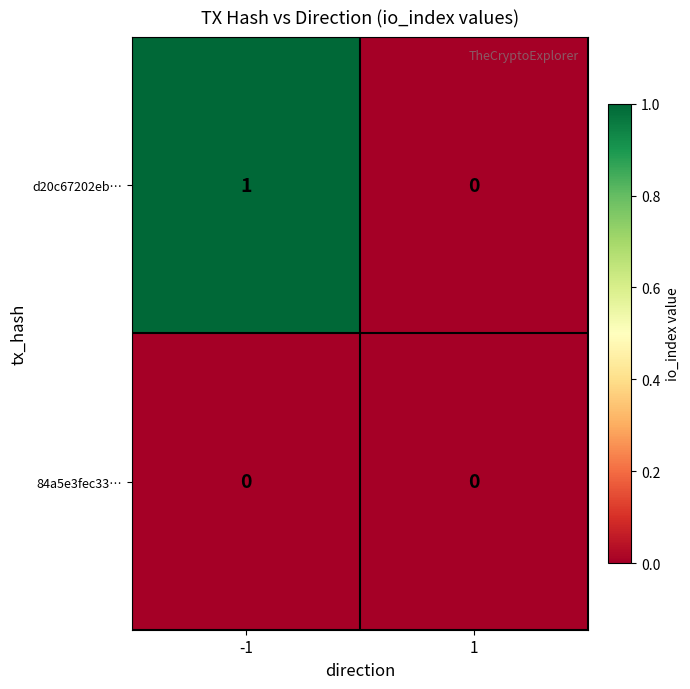

Which series has the largest total across all categories?

d20c67202eb…